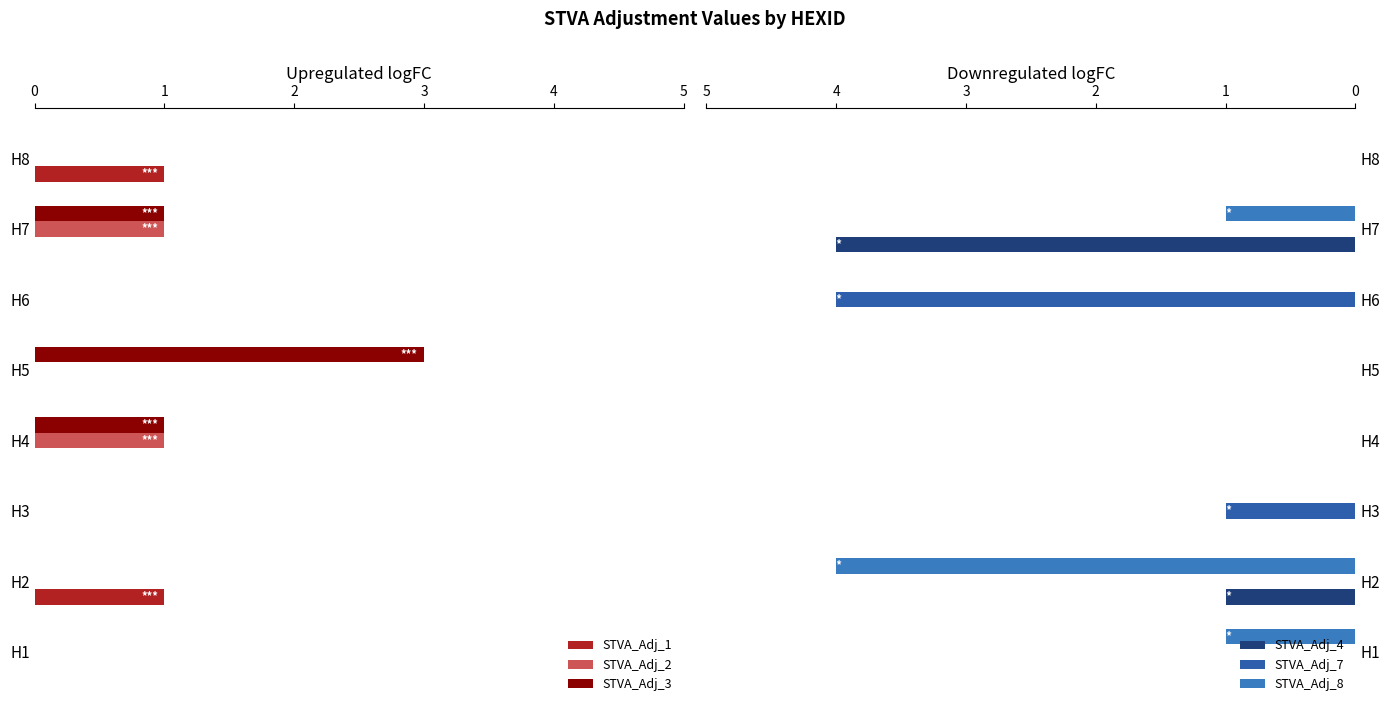

The value of STVA_Adj_1 at H5 is -1. True or false?

False